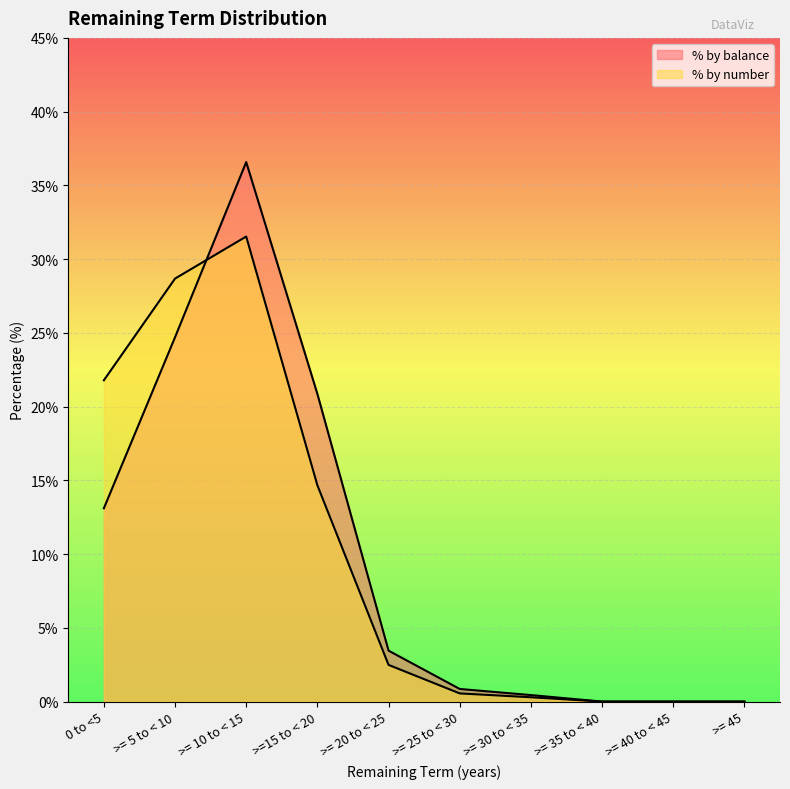

Which series has the largest range (max minus min)?

% by balance